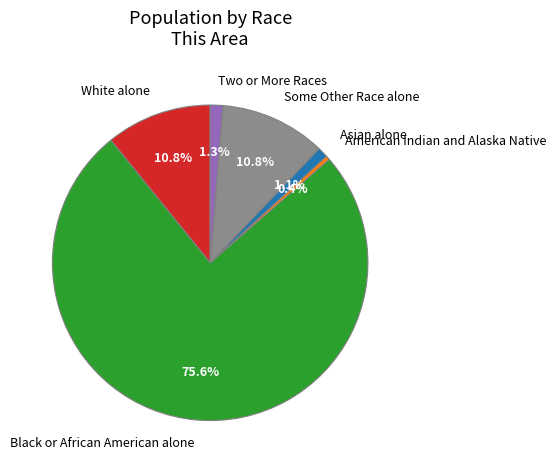

Which category has the biggest portion of the pie?

Black or African American alone